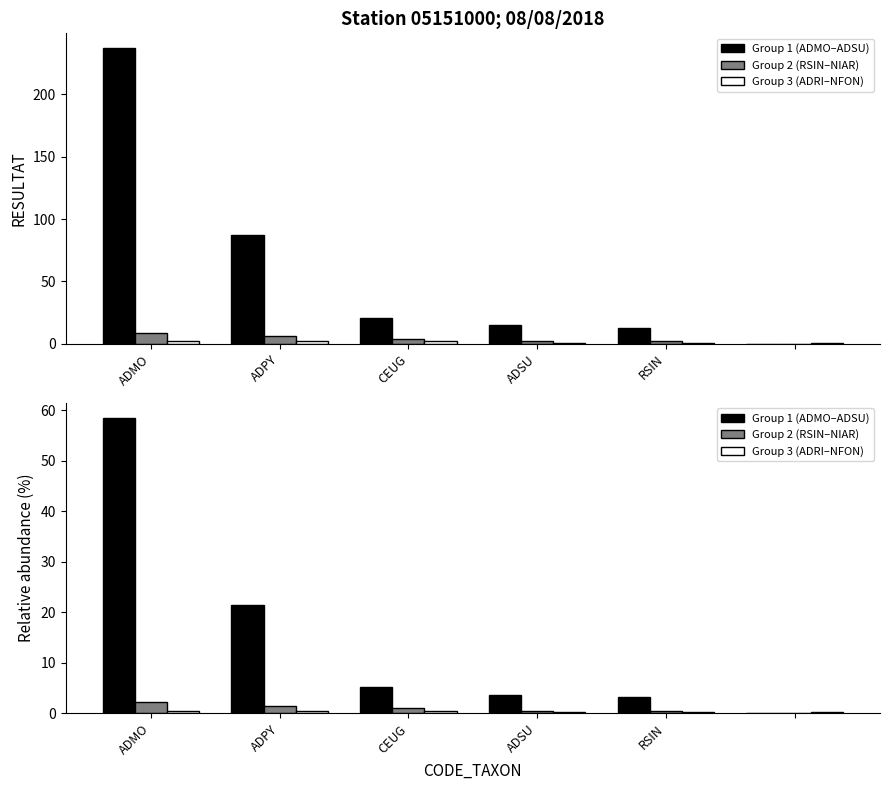

List the labels in order of Group 2 (RSIN–NIAR) value, largest first.

ADMO, ADPY, CEUG, ADSU, RSIN, 5